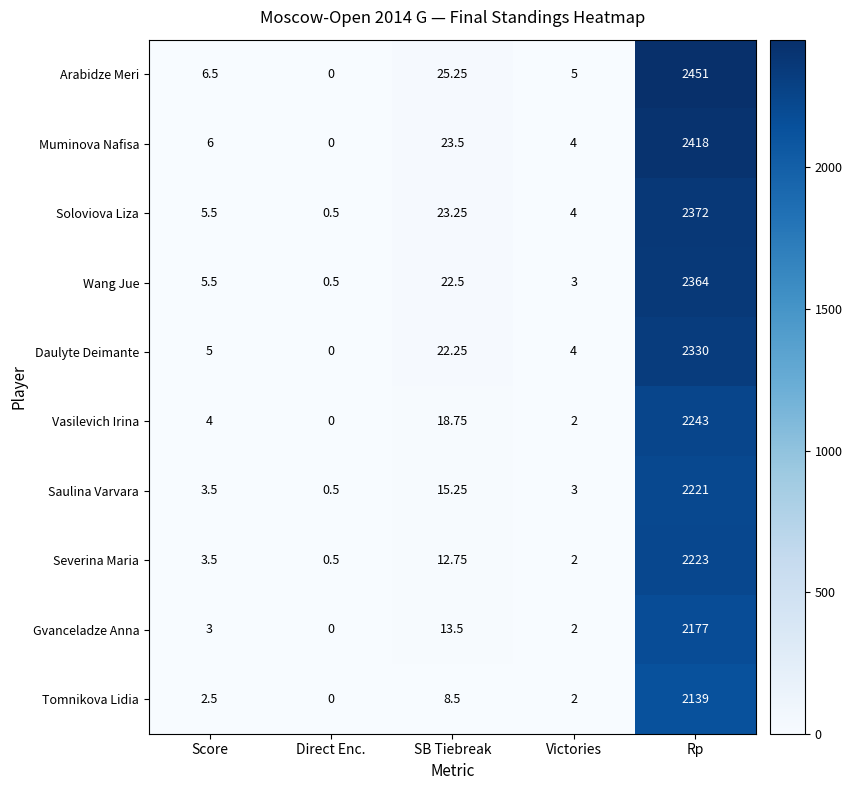

Which series has the largest total across all categories?

Arabidze Meri